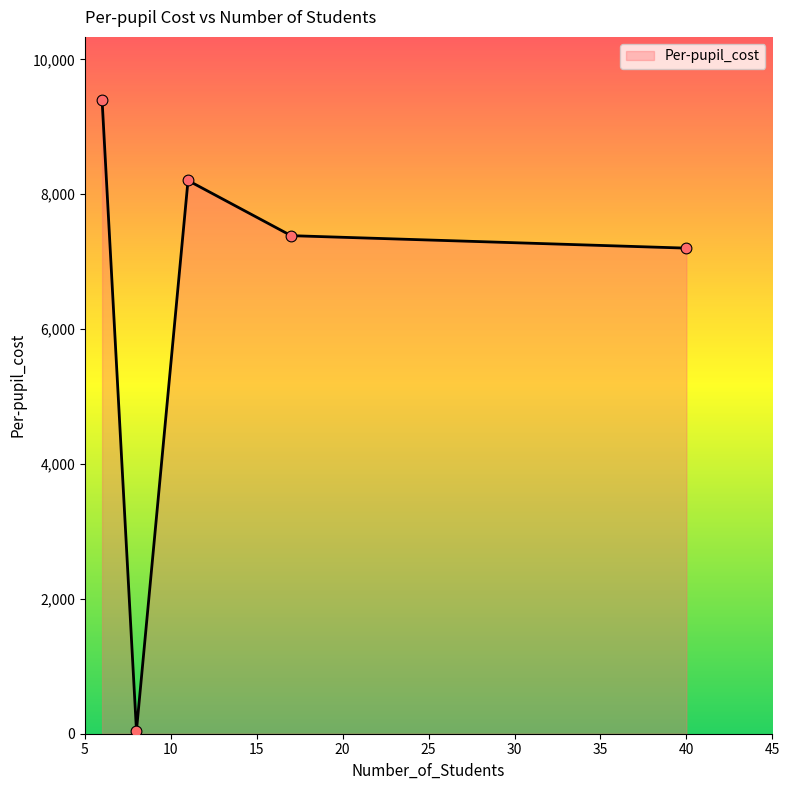

What is the maximum value shown in the chart?

9393